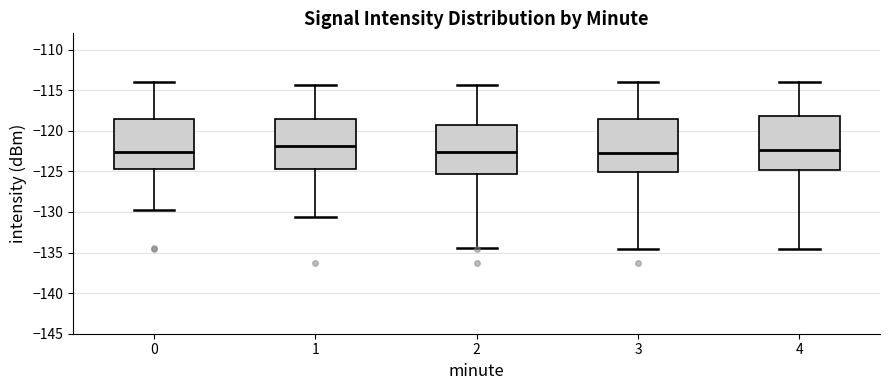

Reading left to right, read every box against the y-axis: the position of its median line, the range the box covers, and the ends of its whiskers. The values are not printed on the chart, so give them approximately, as read against the axis.

0: median -122.5, box -124.5 to -118.5, whiskers -129.5 to -114.0
1: median -122.0, box -124.5 to -118.5, whiskers -130.5 to -114.5
2: median -122.5, box -125.5 to -119.5, whiskers -134.5 to -114.5
3: median -122.5, box -125.0 to -118.5, whiskers -134.5 to -114.0
4: median -122.5, box -125.0 to -118.0, whiskers -134.5 to -114.0